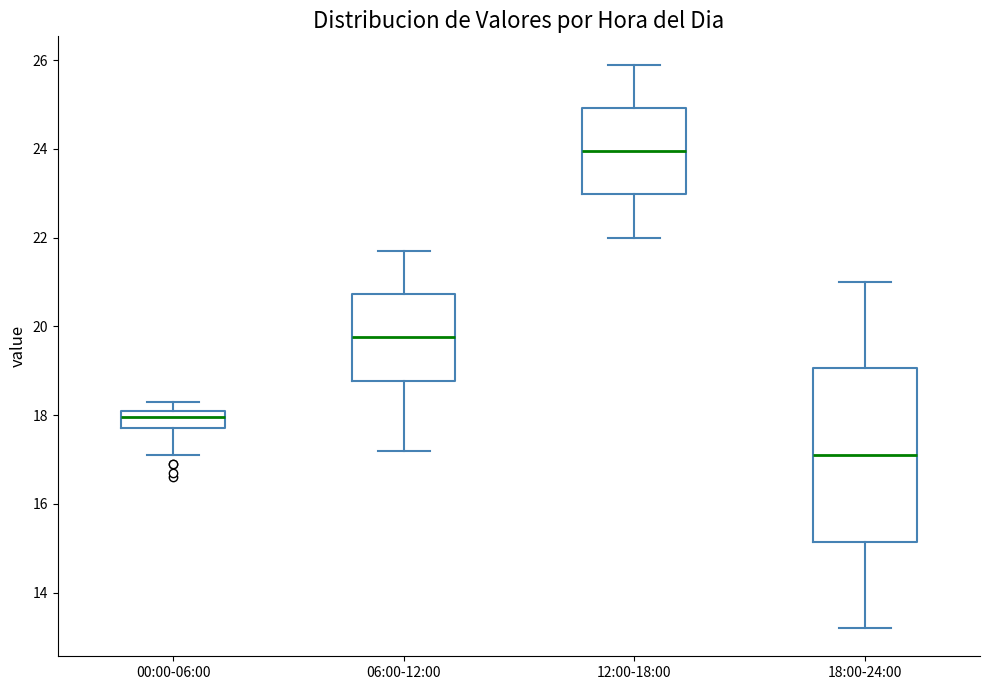

Reading left to right, transcribe this box plot: for each box, give where its median line is, the range the box spans, and where its two whiskers end, as read against the y-axis. The values are not printed on the chart, so give them approximately, as read against the axis.

00:00-06:00: median 18.0, box 17.8 to 18.2, whiskers 17.2 to 18.4
06:00-12:00: median 19.8, box 18.8 to 20.8, whiskers 17.2 to 21.8
12:00-18:00: median 24.0, box 23.0 to 25.0, whiskers 22.0 to 26.0
18:00-24:00: median 17.2, box 15.2 to 19.0, whiskers 13.2 to 21.0